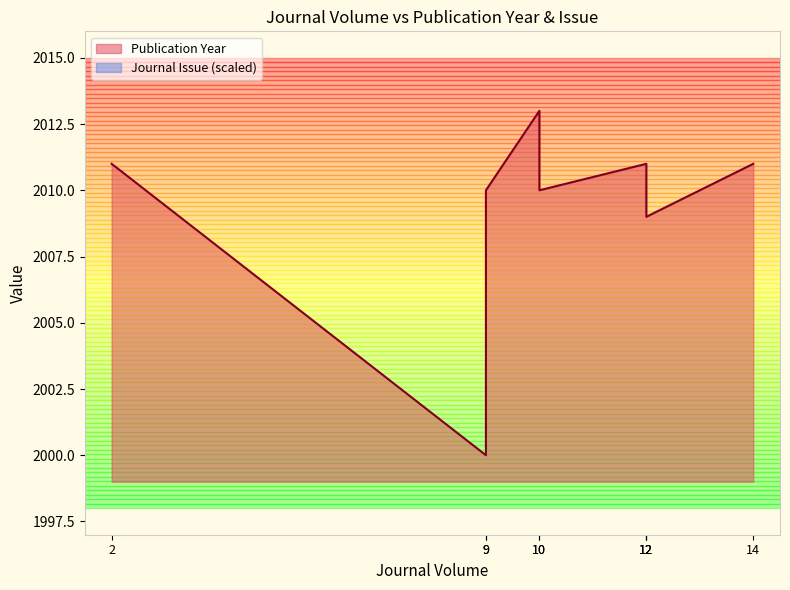

At which label does Journal Issue first exceed 2599?

10